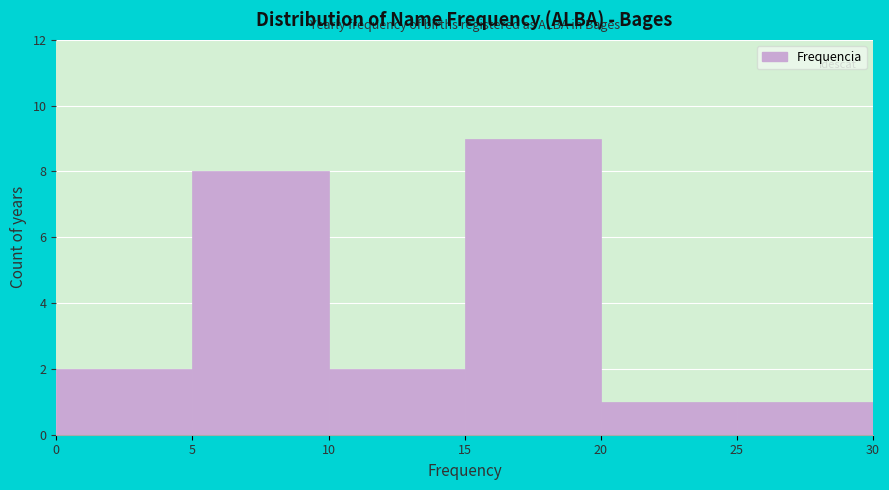

Reading left to right, transcribe this chart: for each bar, give the range it covers on the x-axis and its height. The values are not printed on the chart, so give them approximately, as read against the axis.

0 to 5: 2
5 to 10: 8
10 to 15: 2
15 to 20: 9
20 to 25: 1
25 to 30: 1